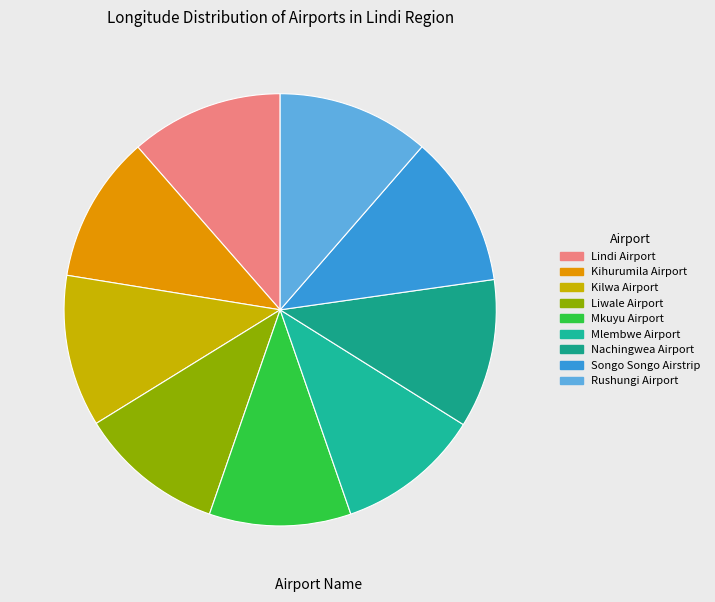

Between Lindi Airport and Mlembwe Airport, which is larger?

Lindi Airport